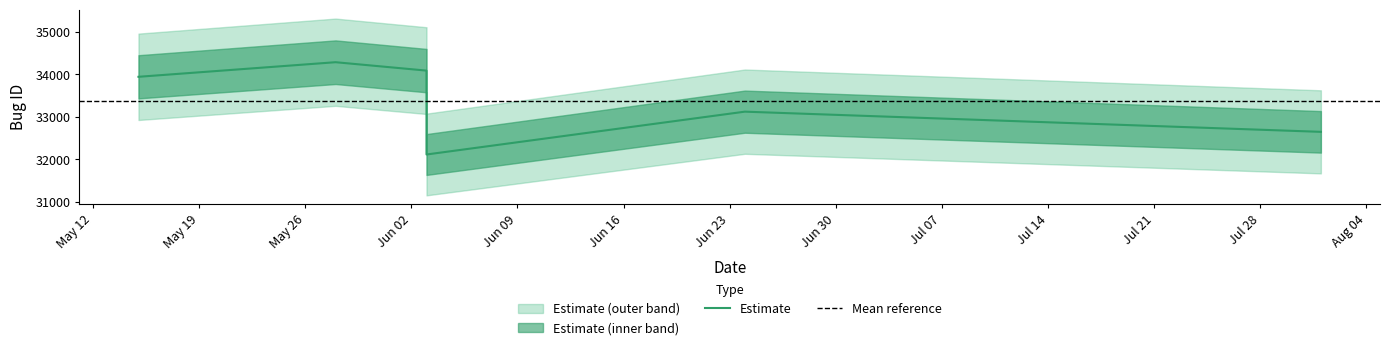

Rank the categories by value from lowest to highest.

2003-06-03, 2003-08-01, 2003-06-24, 2003-05-15, 2003-06-03, 2003-05-28